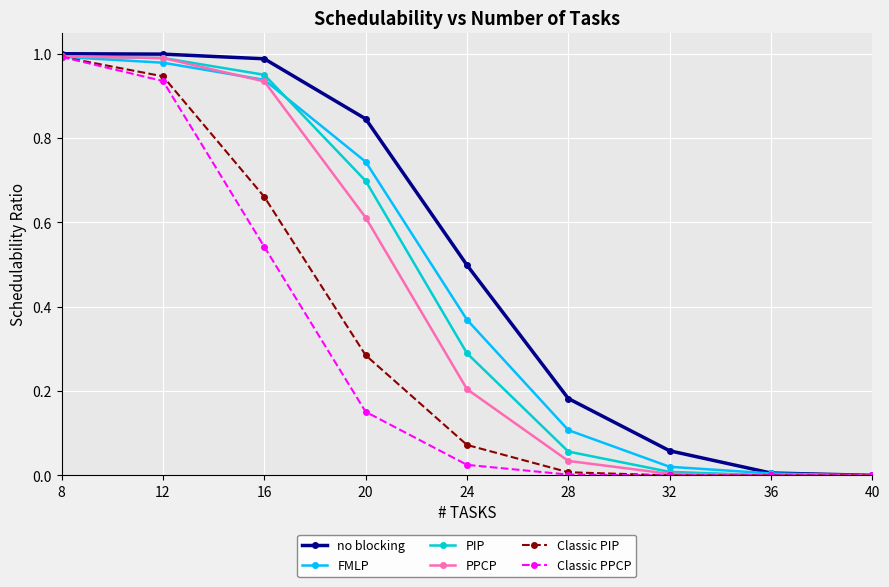

Which series has the largest range (max minus min)?

no blocking